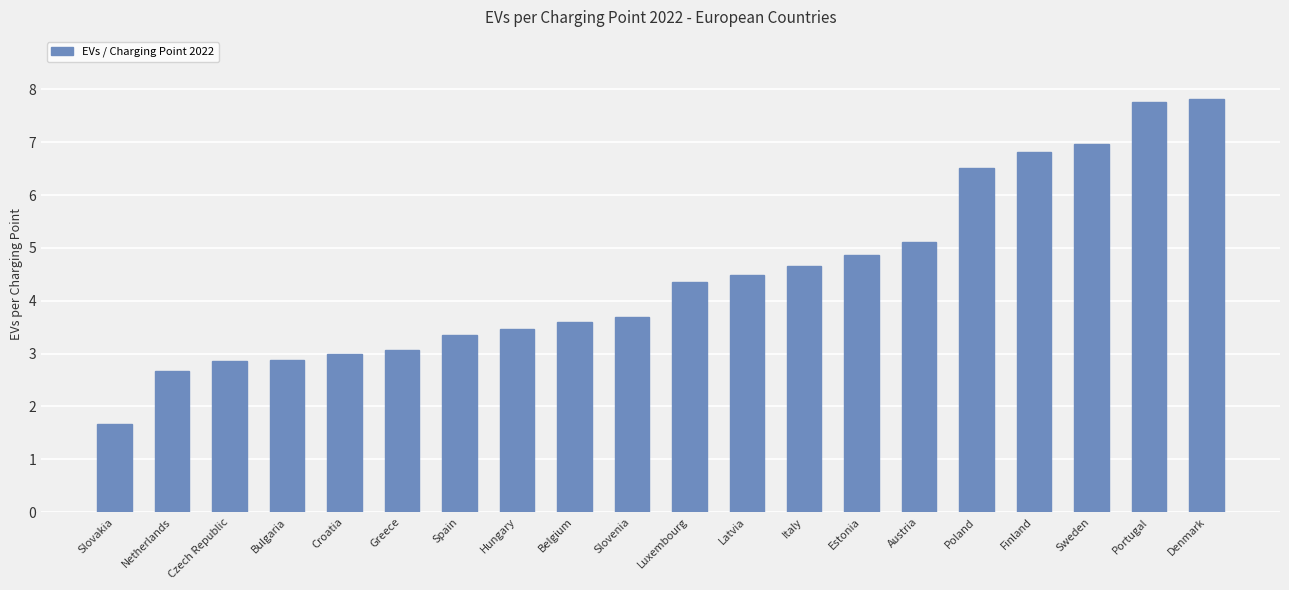

Where does the data first go above 4?

Luxembourg